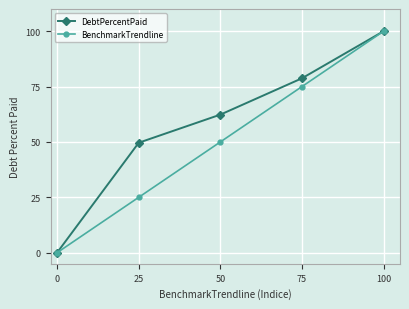

Is the value of DebtPercentPaid at 50 greater than the value of BenchmarkTrendline at 50?

Yes